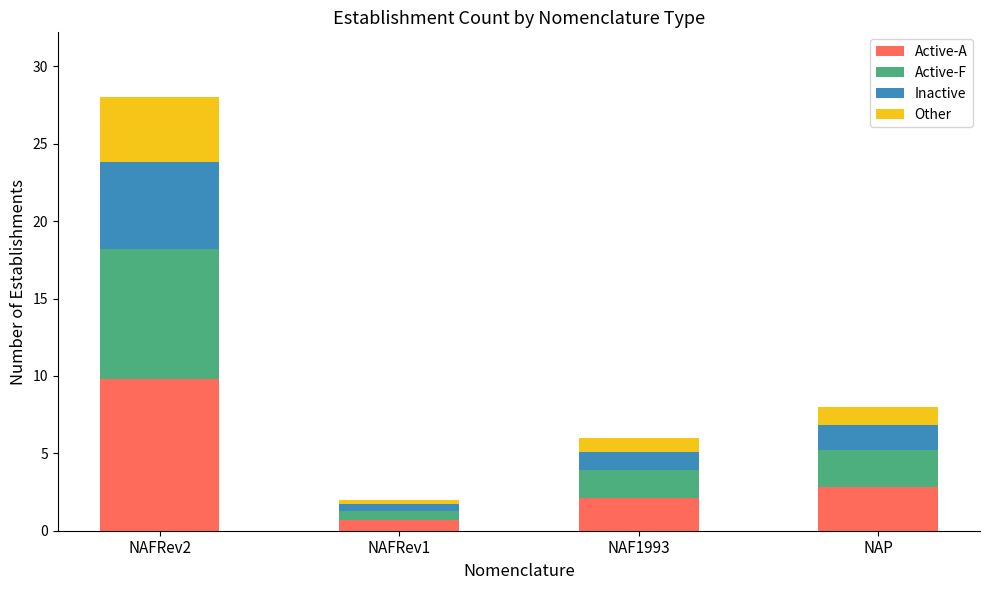

What is the difference between the maximum and minimum values in the Active-A series?

9.1